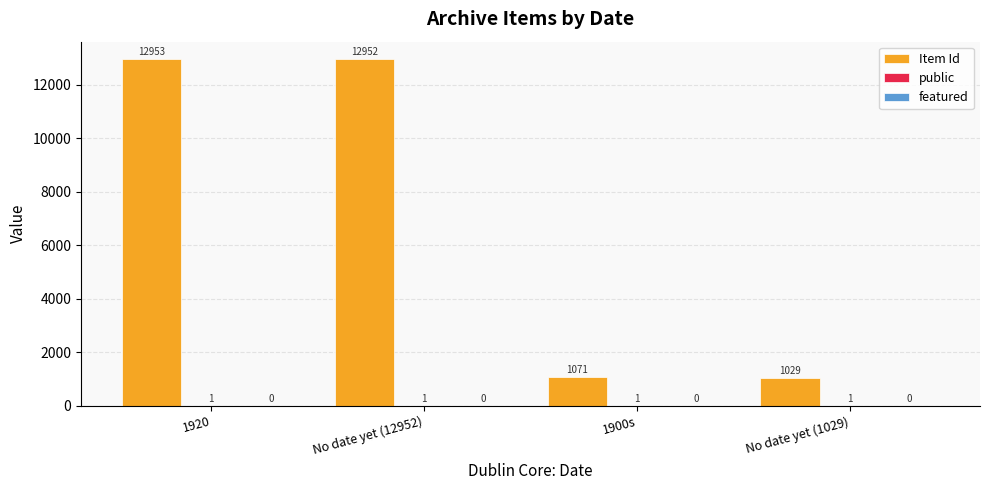

What is the total value across all series at 1920?

12954